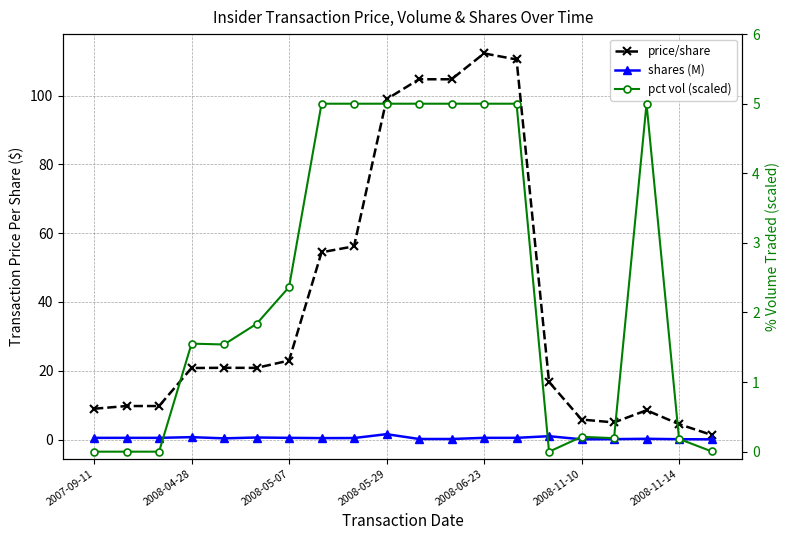

What is the total value across all series at 19?

1.4